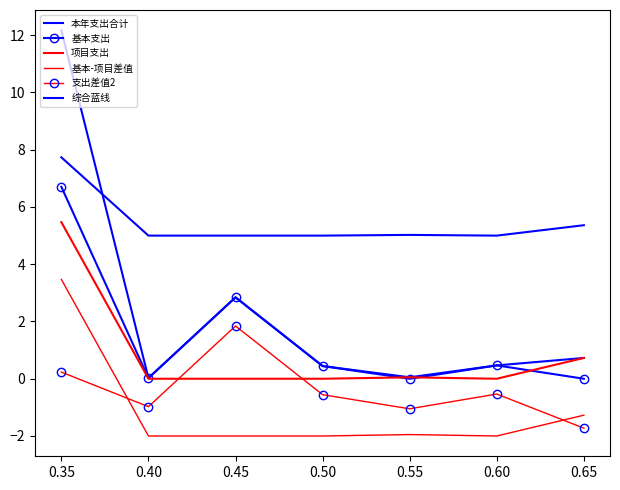

In 基本支出, how many points are lower than both neighbors (excluding endpoints)?

2